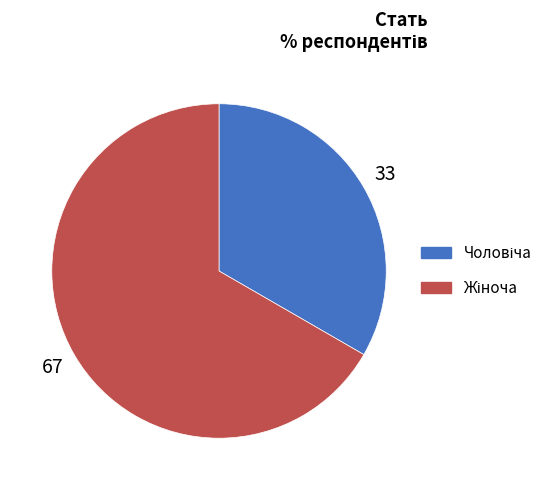

Is there any slice that represents more than half of the pie?

Yes